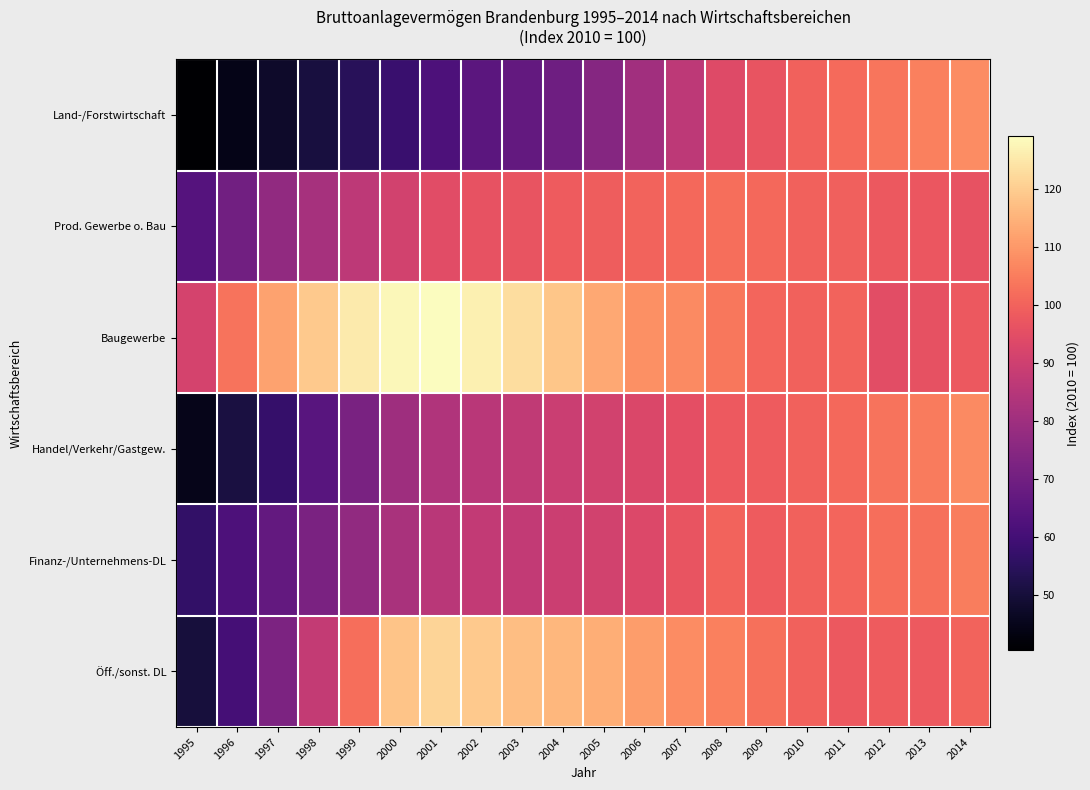

At which category is the sum across all series the highest?

2014